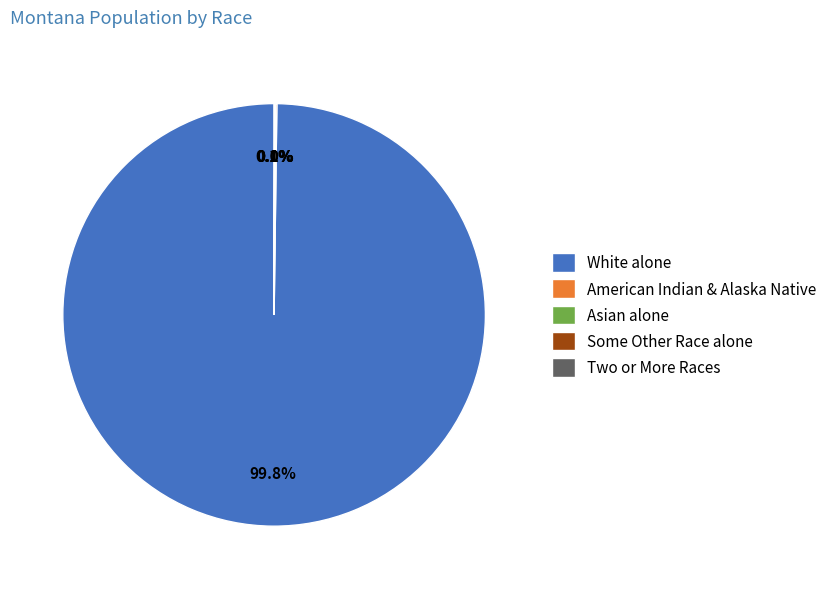

Which category accounts for the majority?

White alone